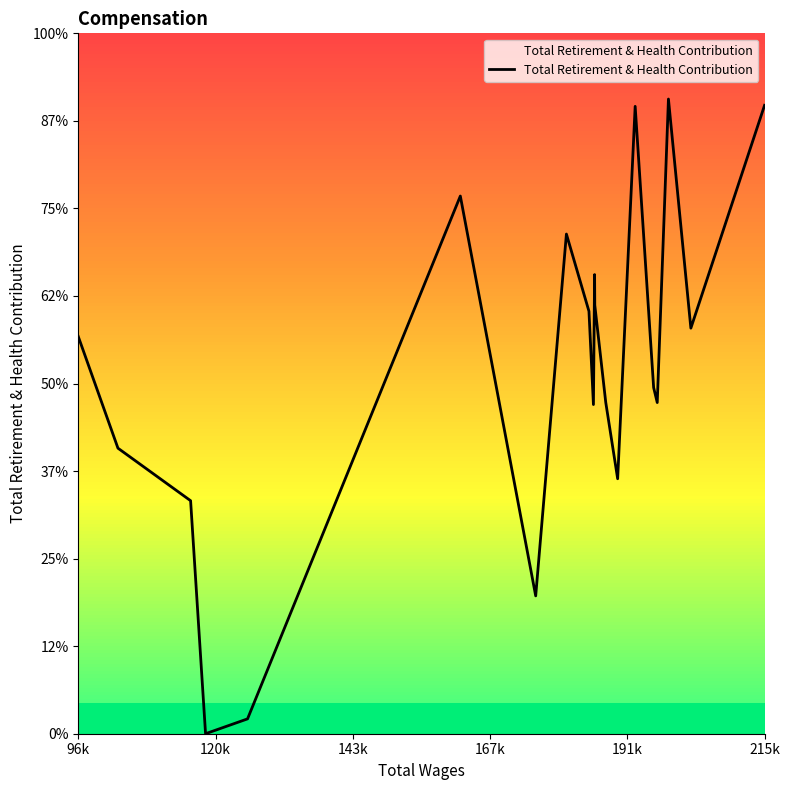

Is this an area chart (filled region under the line)?

Yes